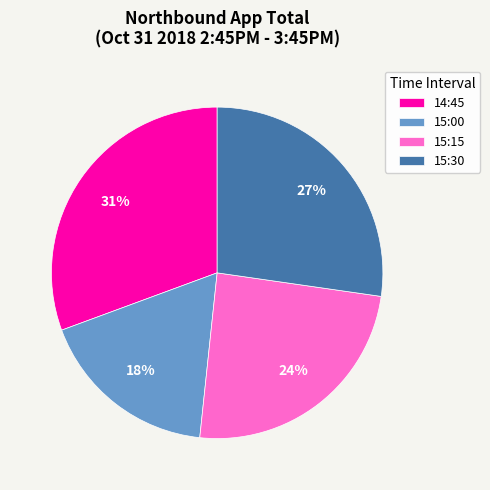

Rank the categories by value from highest to lowest.

14:45, 15:30, 15:15, 15:00